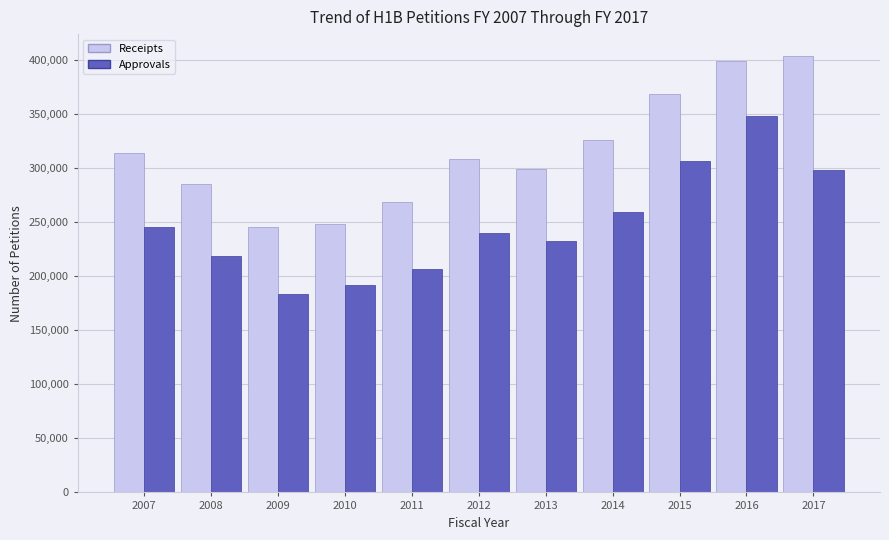

Reading left to right, list all the values displayed in this chart.

Receipts: 314621	285475	246126	248272	268412	308242	299690	325971	368852	399349	404087
Approvals: 246035	219264	183850	192276	207253	240440	232978	259812	307129	348162	298445